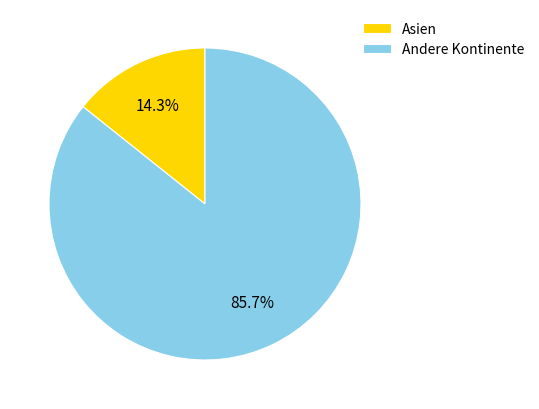

What percentage is NOT represented by Andere Kontinente?

14.3%